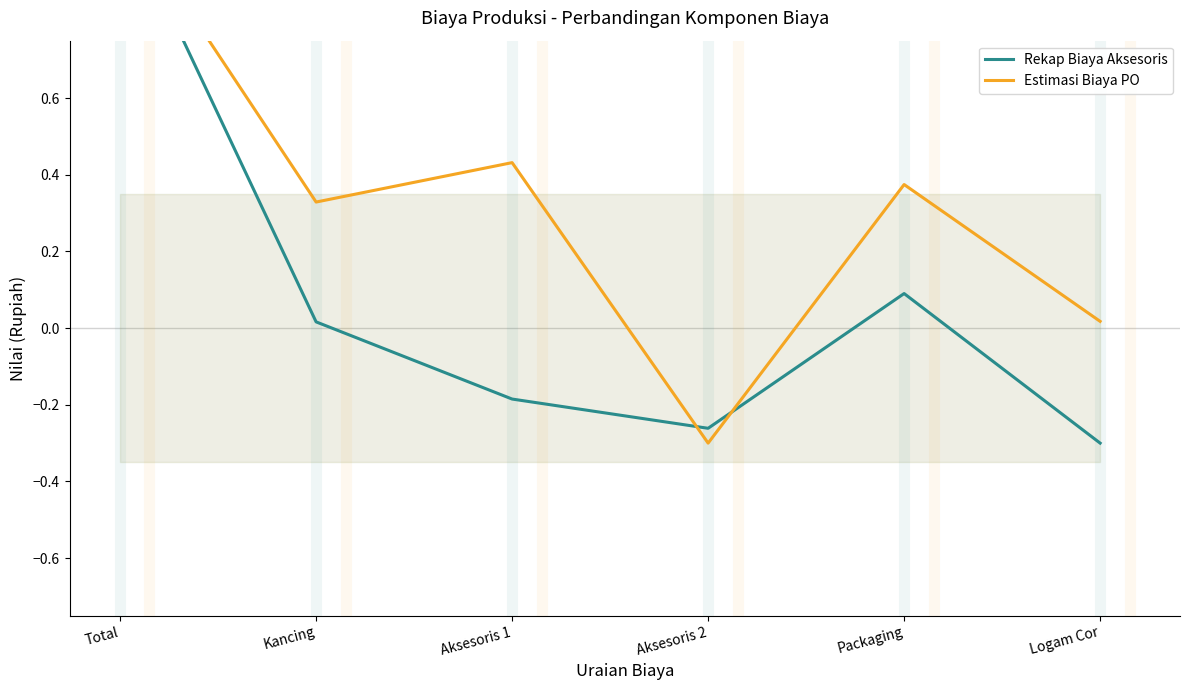

At which category is the sum across all series the highest?

Total